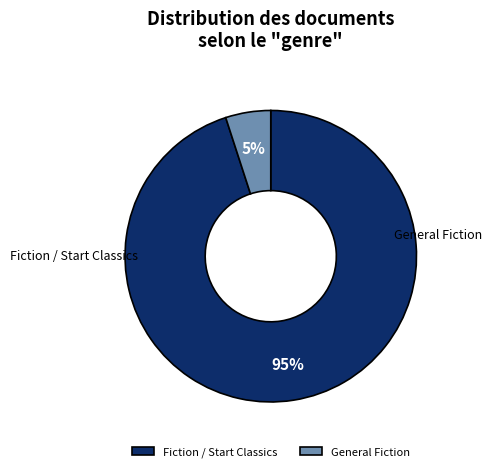

What is the ratio of the value at Fiction / Start Classics to the value at General Fiction?

19.0